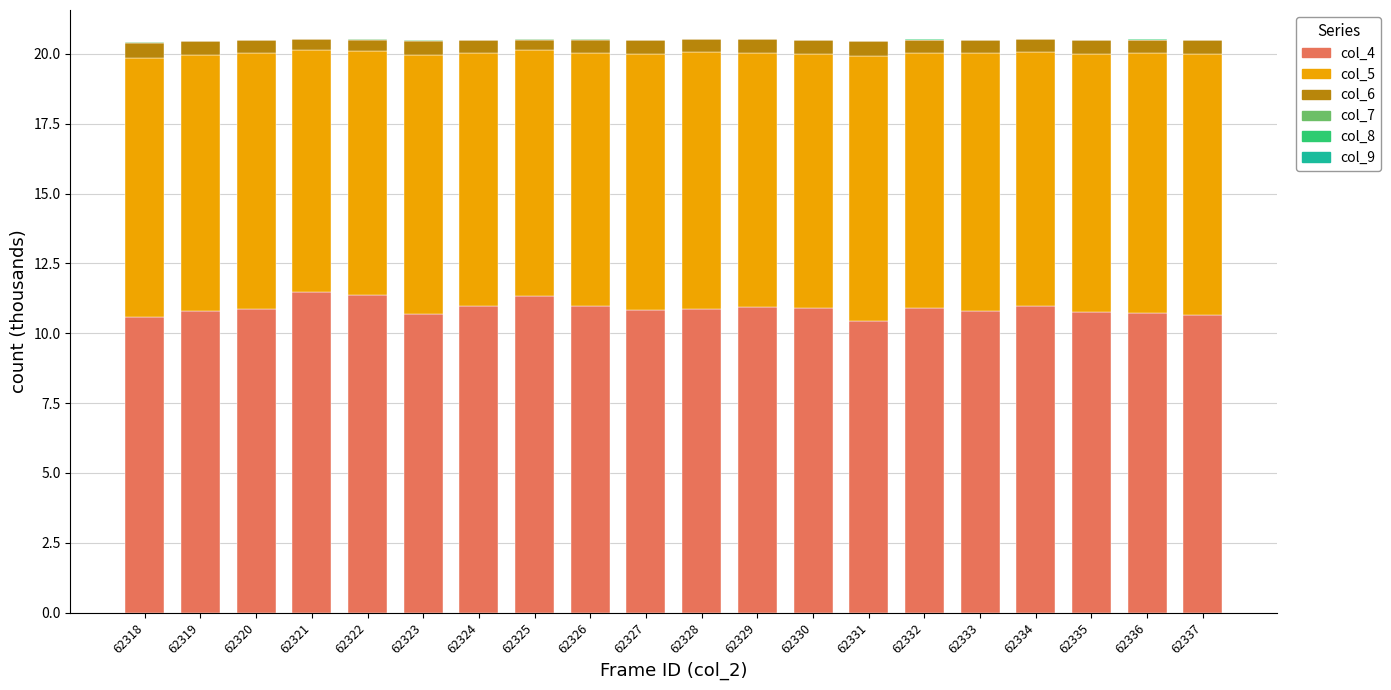

Are the bars grouped side by side (vs. stacked)?

No